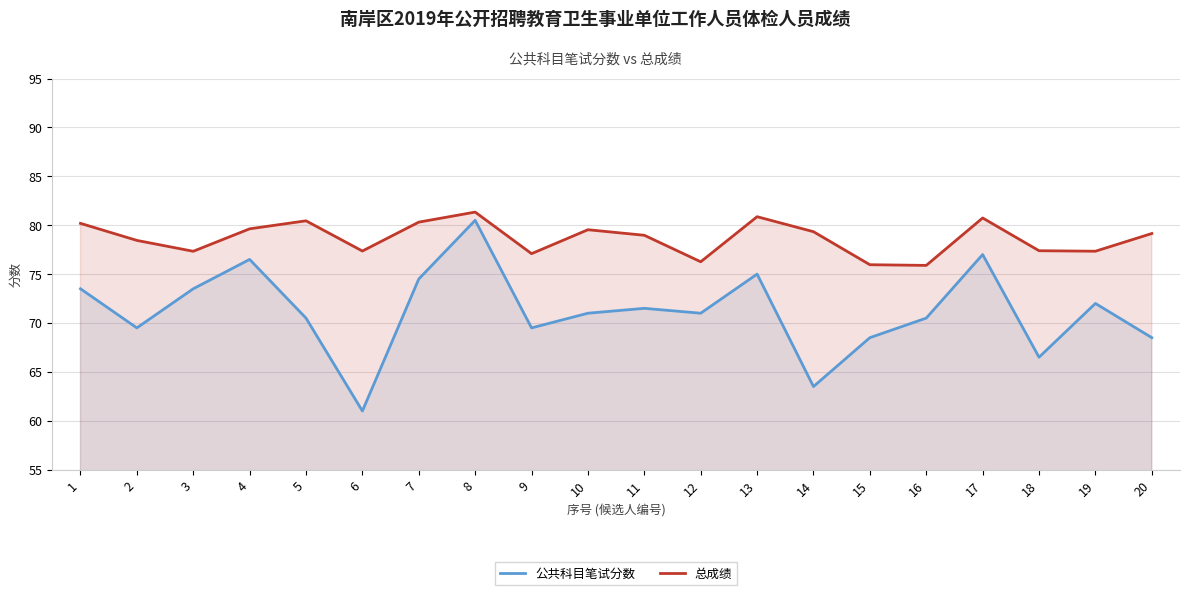

How many interior local valleys does the 总成绩 series have?

6